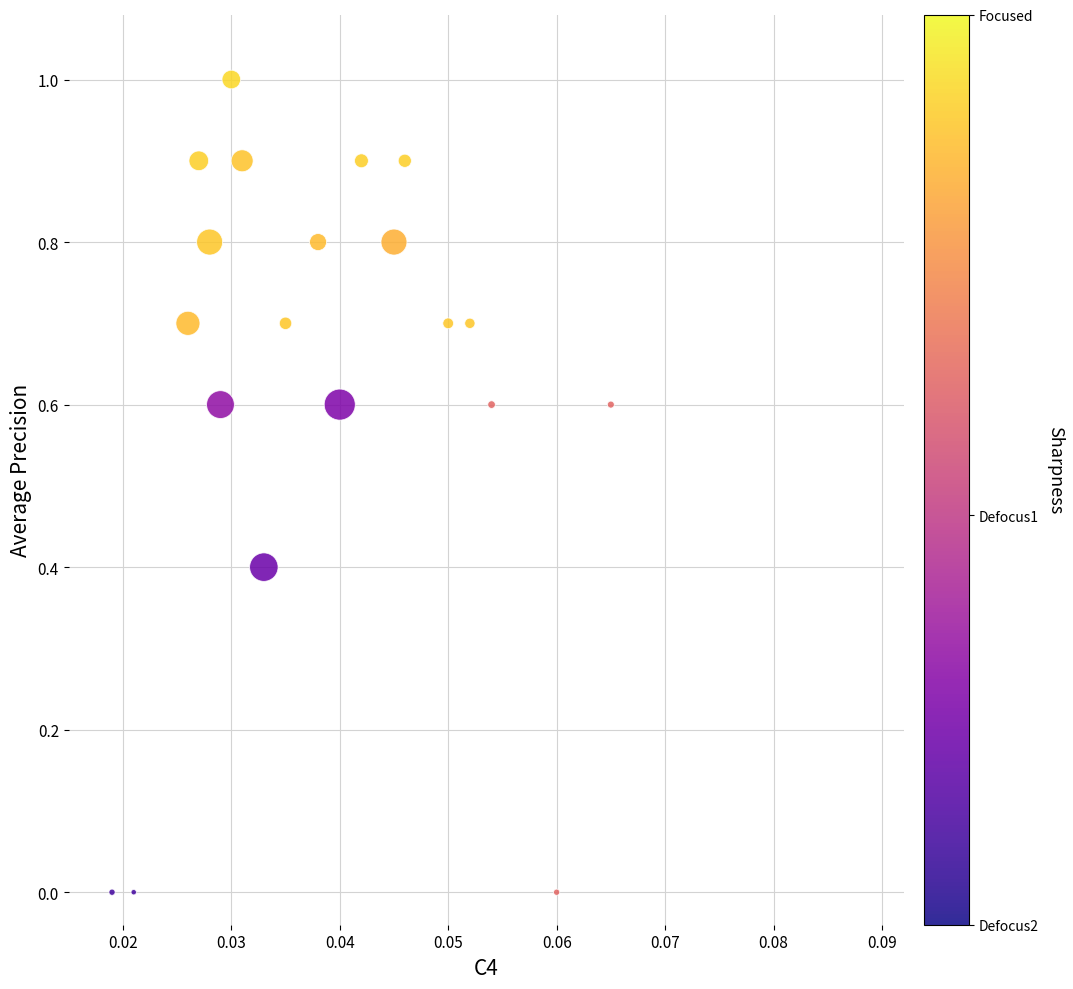

List the coordinates of all points as (Y, X) pairs, reading left to right.

(0.0, 0.0)  (0.0, 0.0)  (0.7, 0.0)  (0.9, 0.0)  (0.8, 0.0)  (0.6, 0.0)  (1.0, 0.0)  (0.9, 0.0)  (0.4, 0.0)  (0.7, 0.0)  (0.8, 0.0)  (0.6, 0.0)  (0.9, 0.0)  (0.8, 0.0)  (0.9, 0.0)  (0.7, 0.1)  (0.7, 0.1)  (0.6, 0.1)  (0.0, 0.1)  (0.6, 0.1)